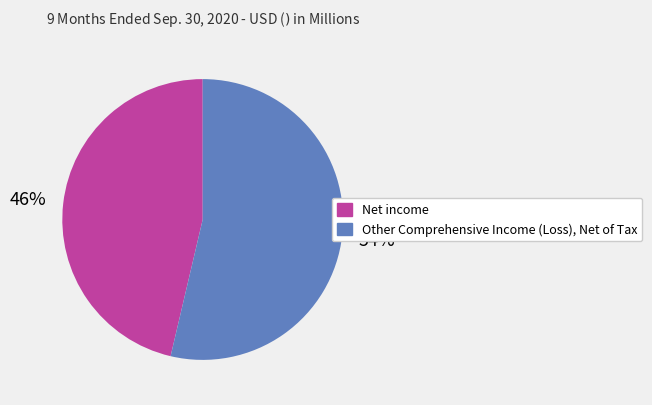

To the nearest percent, what percentage of the pie is Net income?

46%